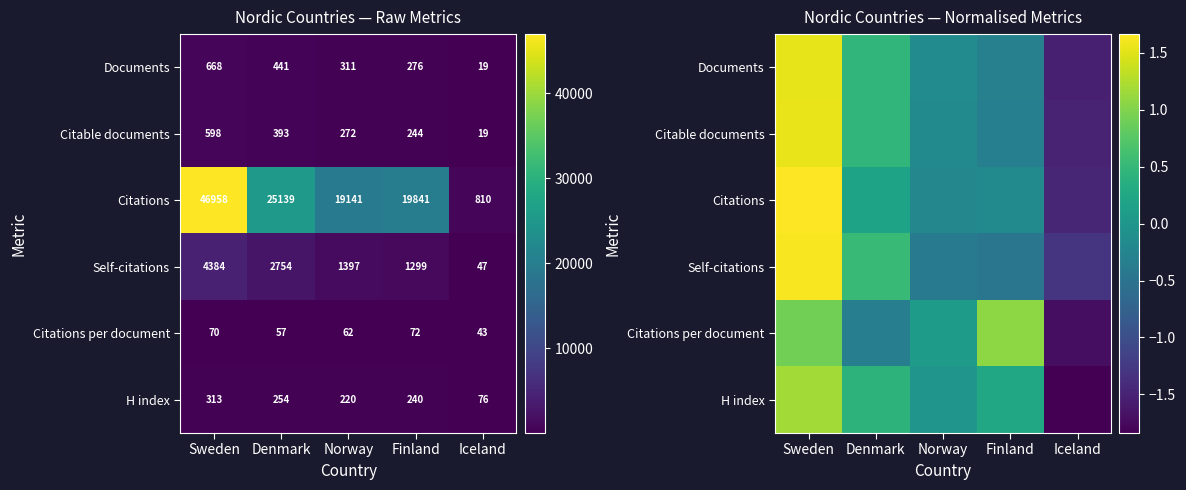

What is the highest value of the Citations per document series?

1.1